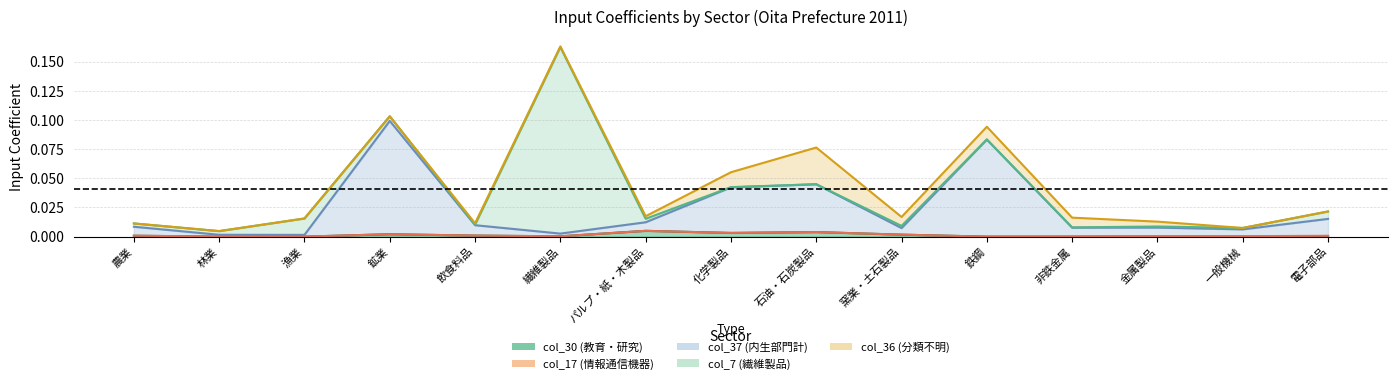

What is the greatest value displayed?

0.2